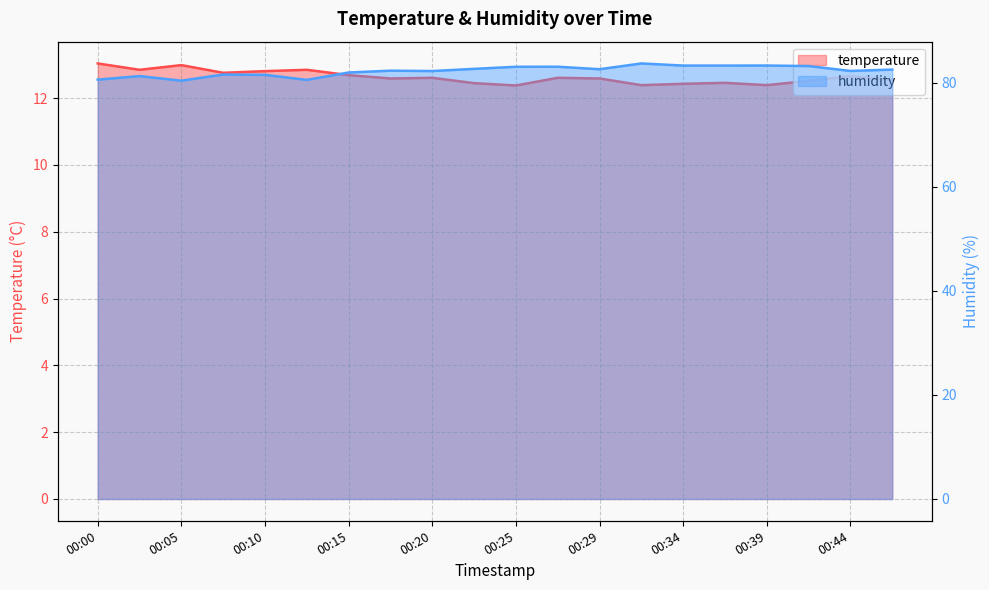

Does the chart have visible grid lines?

Yes